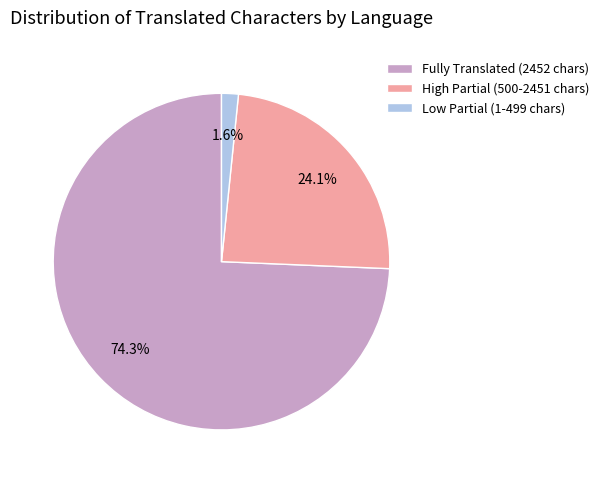

Do Fully Translated (2452 chars) and Low Partial (1-499 chars) together represent more than half of the pie?

Yes